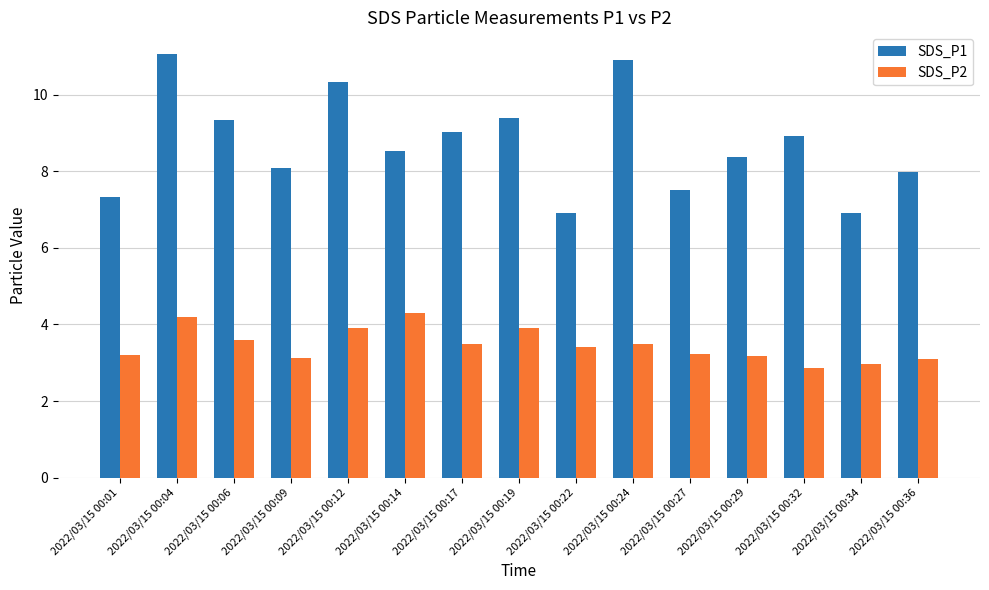

Is the value of SDS_P2 at 2022/03/15 00:14 greater than the value of SDS_P1 at 2022/03/15 00:32?

No